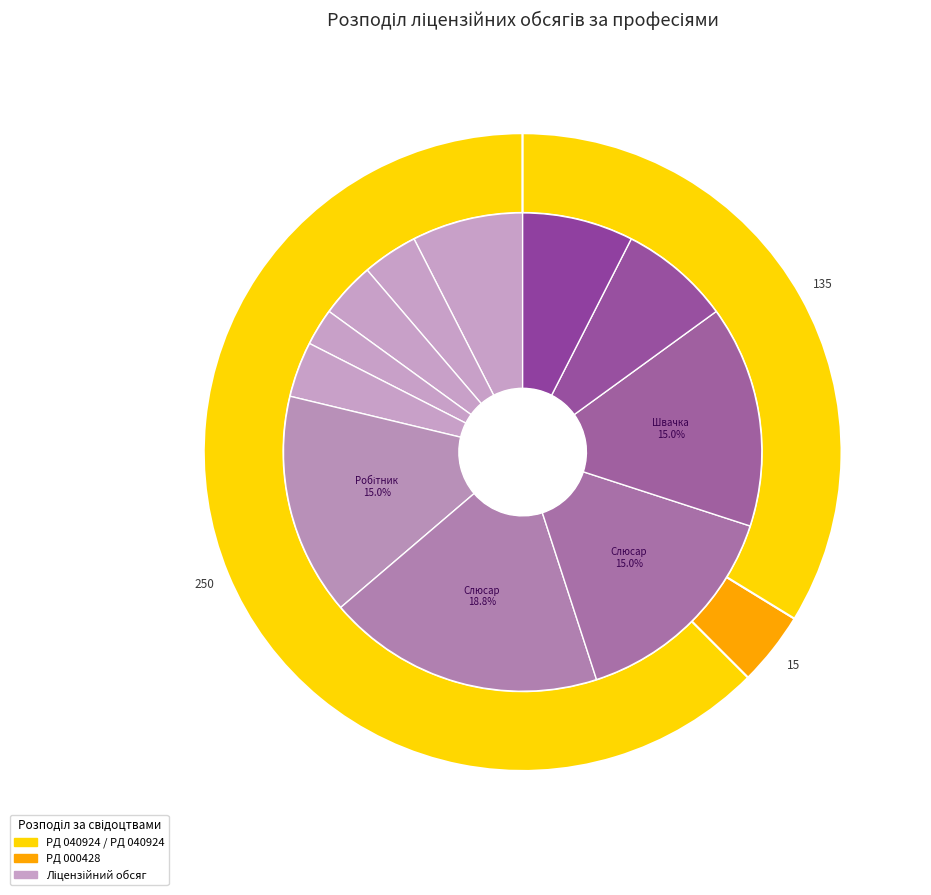

What is the ratio of the value at Слюсар (60) to the value at Лаборант?

2.0